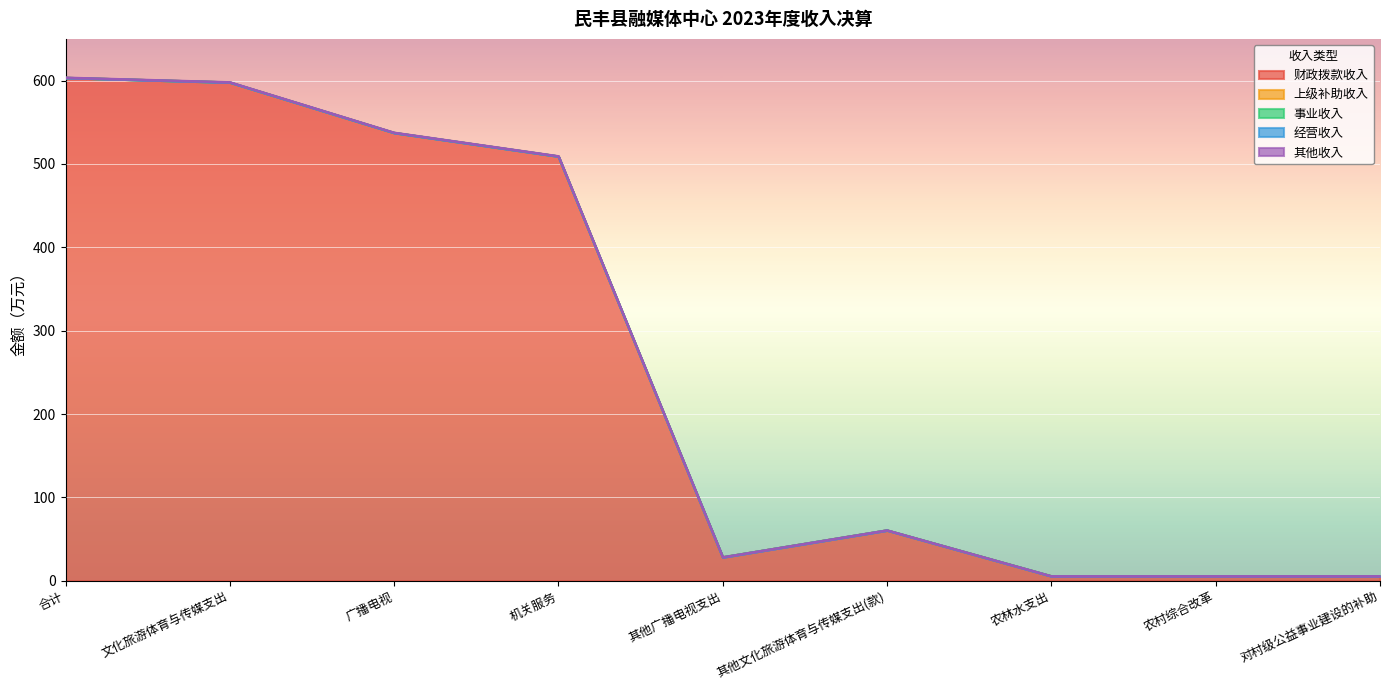

In 财政拨款收入, how many points are higher than both neighbors (excluding endpoints)?

1